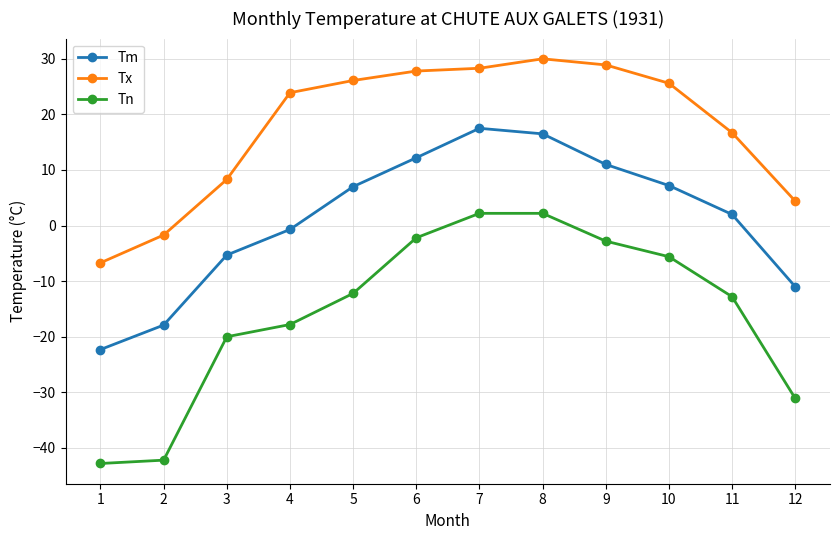

How many values in Tx are below zero?

2